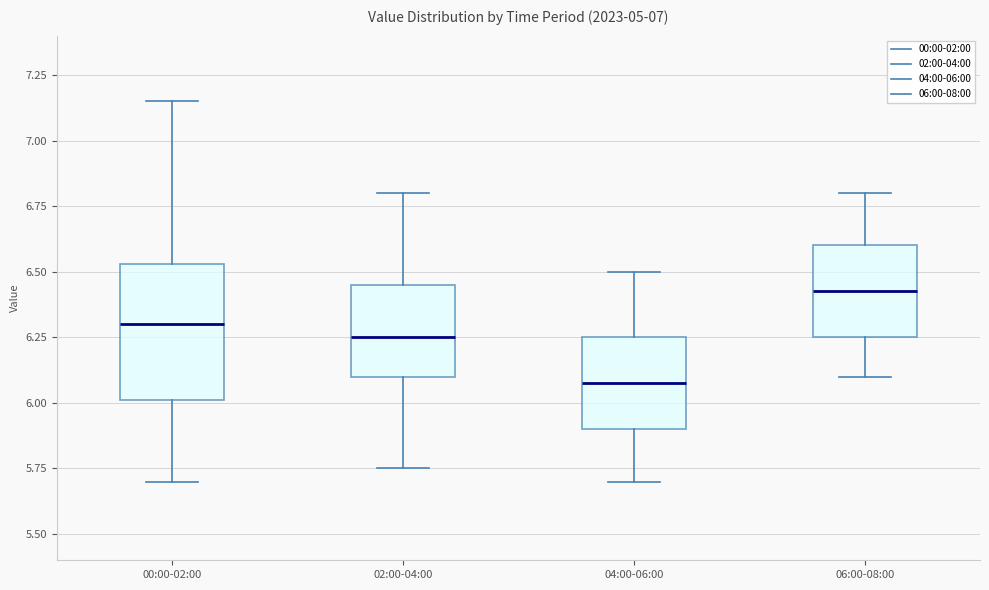

Which box has the highest median line?

06:00-08:00